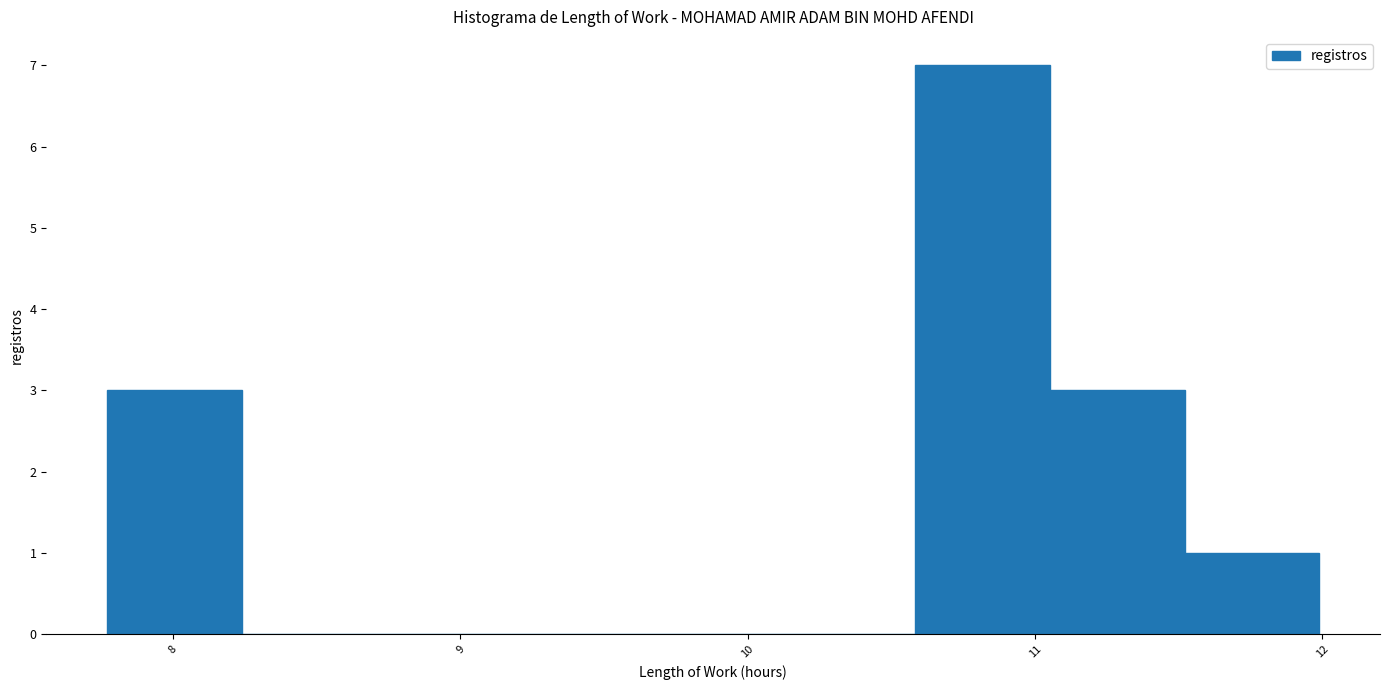

What is the height of the bar covering 11.1 to 11.5 on the x-axis? Neither the bar edges nor the heights are printed on the chart, so give them approximately, as read against the axes.

3